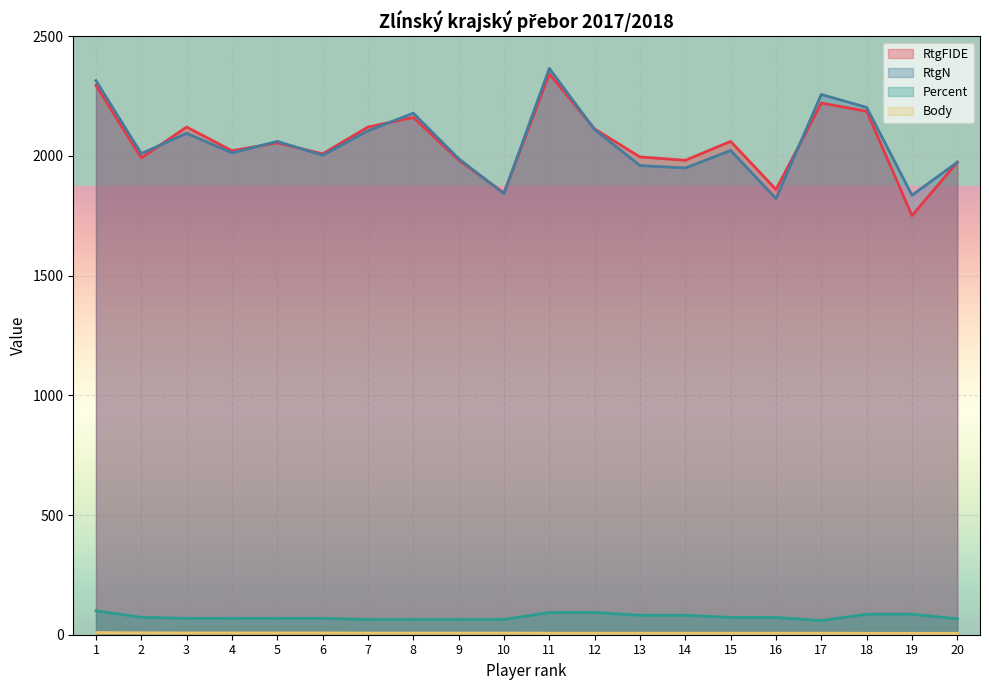

How many data points does each series have?

20